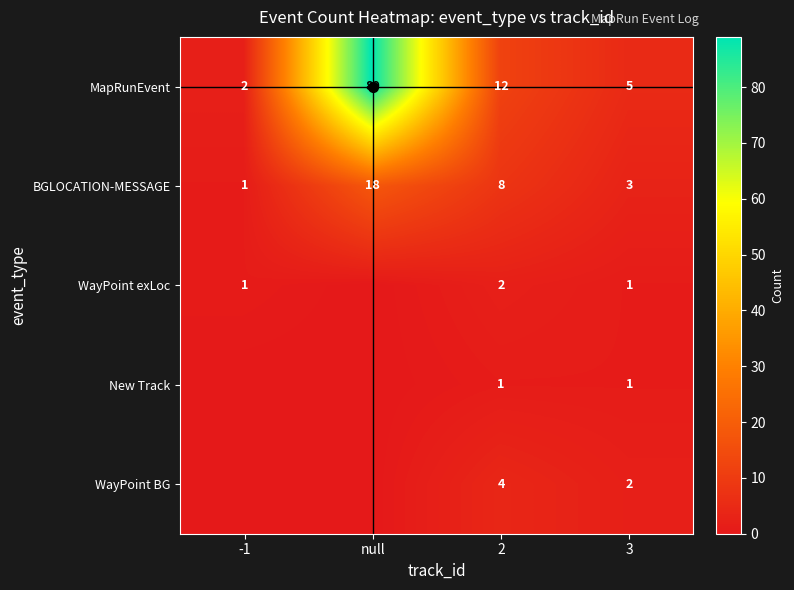

The MapRunEvent series shows 5 at 3. True or false?

True